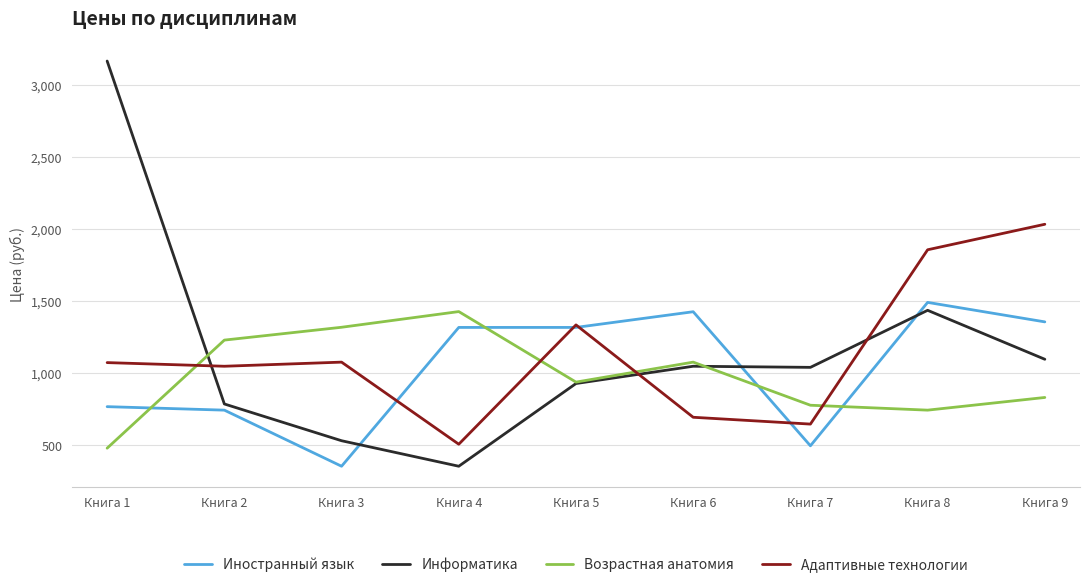

How many distinct data groups are displayed?

4